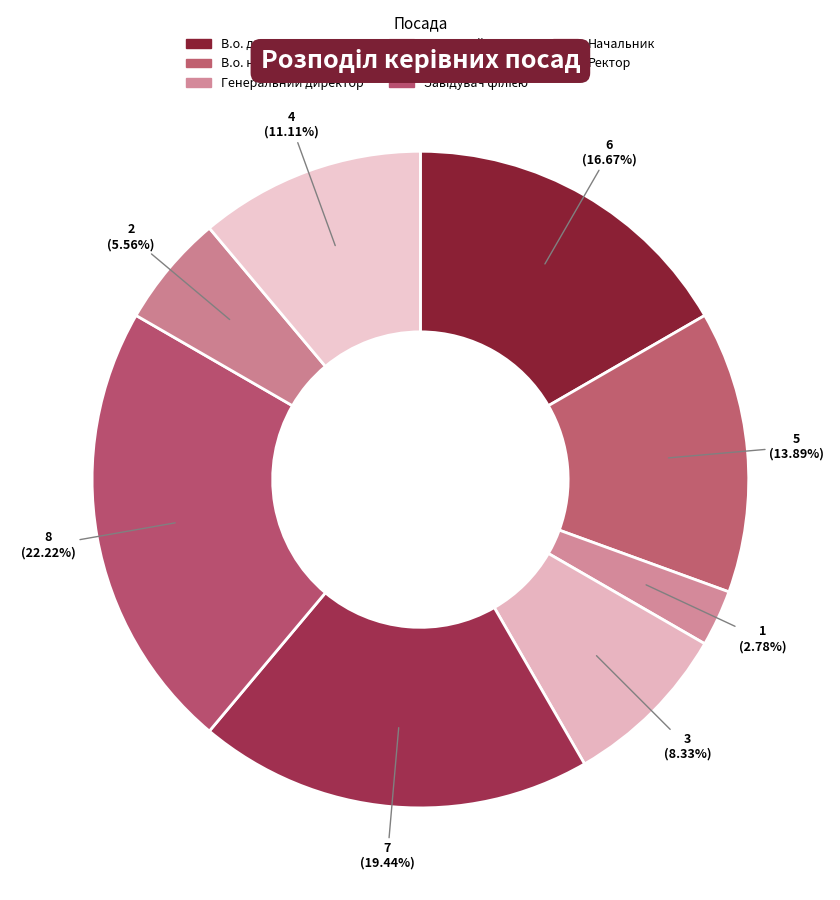

What is the smallest slice in the pie chart?

Генеральний директор